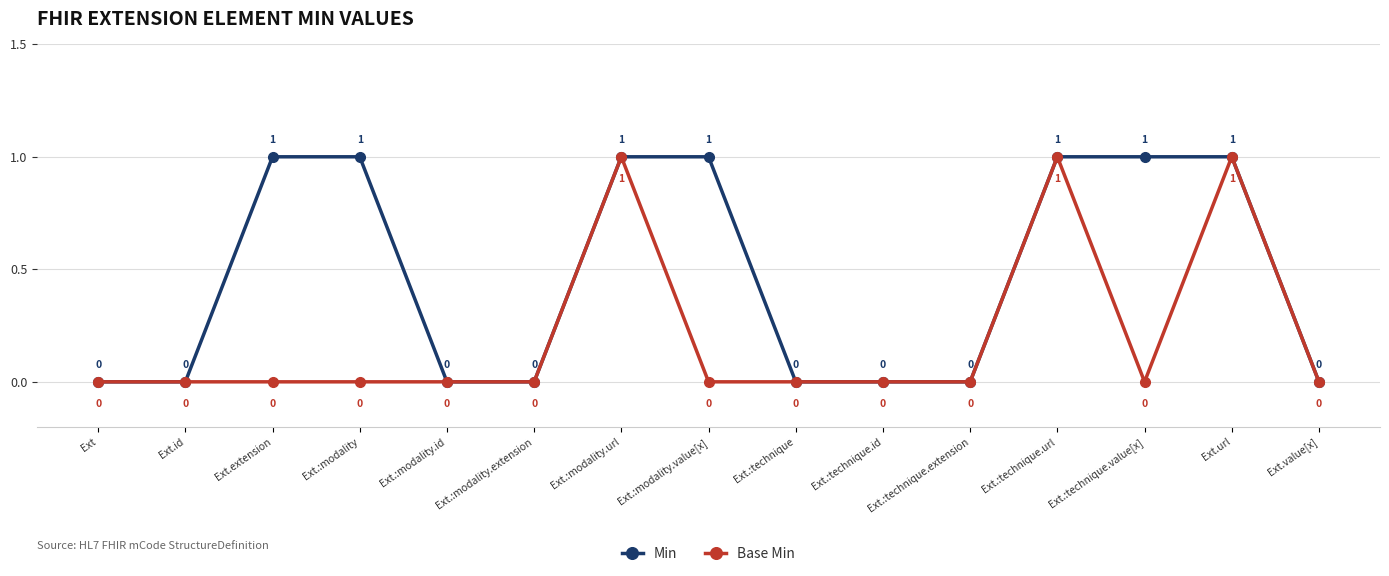

Rank the series by their average value, from lowest to highest.

Base Min, Min